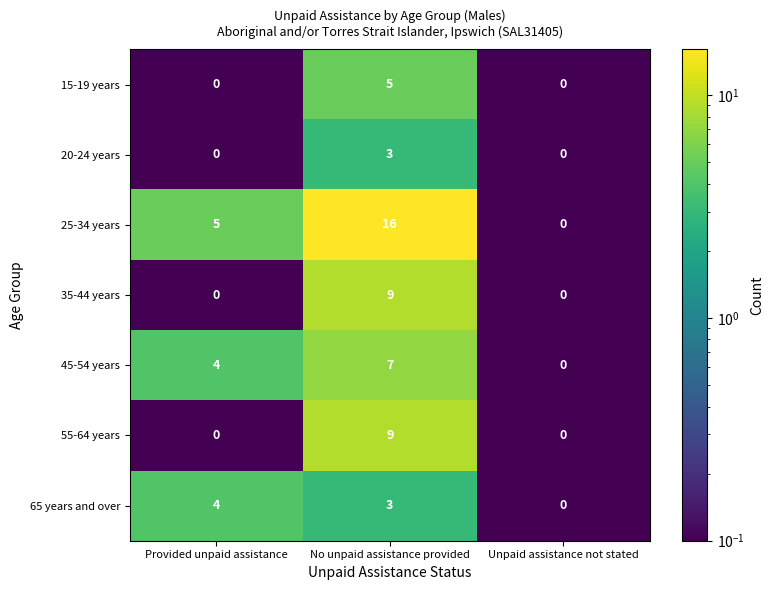

True or false: 25-34 years has a value of 5 at Provided unpaid assistance.

True